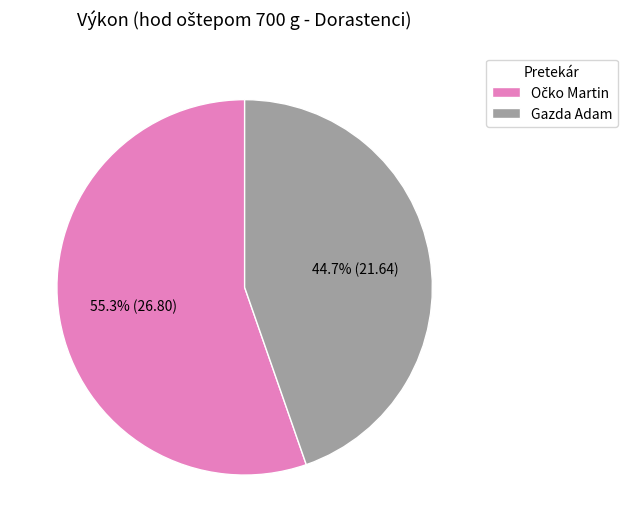

Count the number of slices in the pie.

2